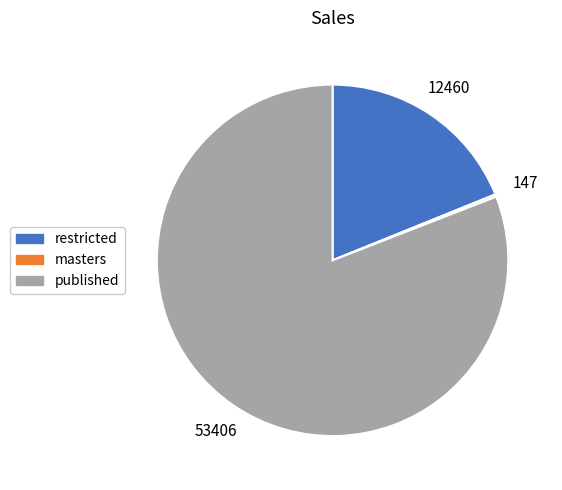

Is there any slice that represents more than half of the pie?

Yes